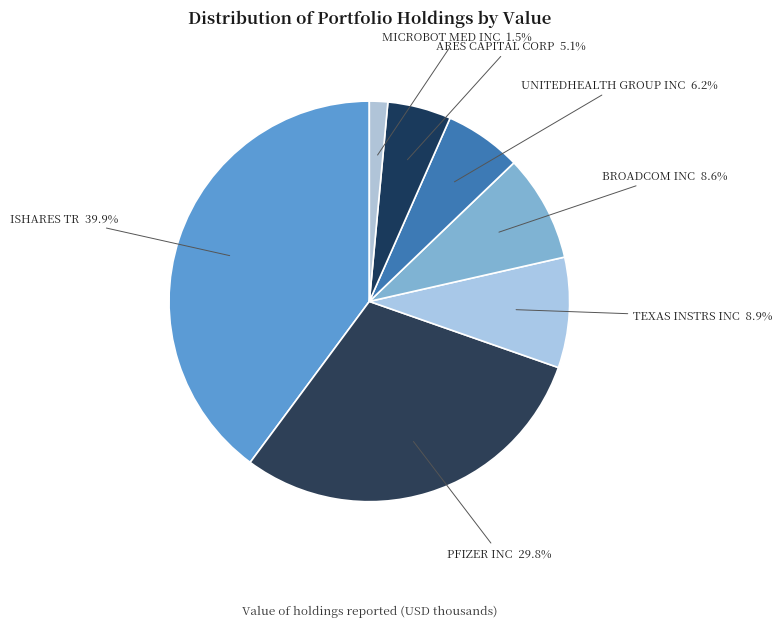

True or false: TEXAS INSTRS INC accounts for 1% of the total.

False